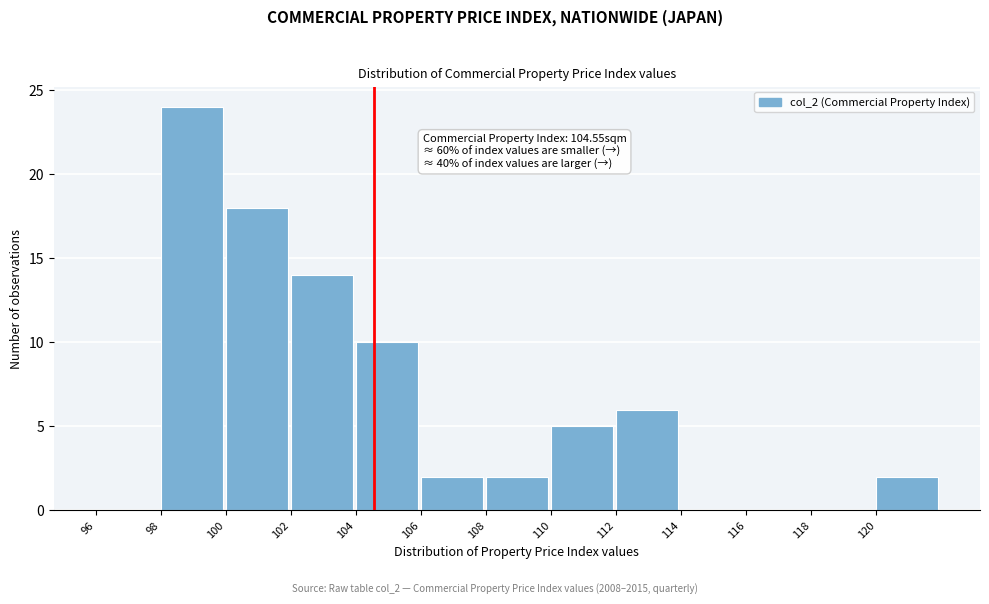

Over which range of the x-axis is the bar tallest?

98 to 100